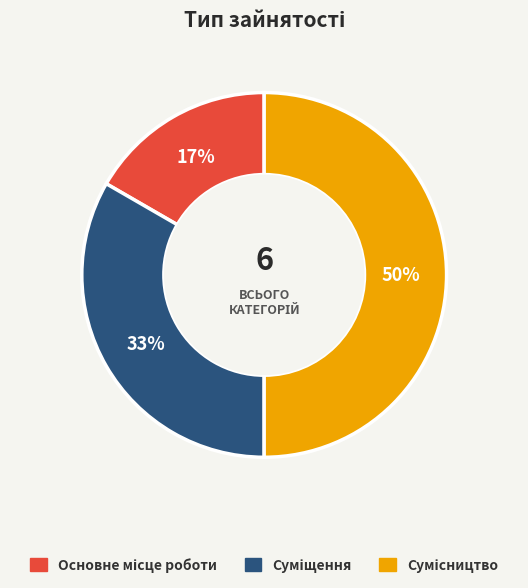

To the nearest percent, what is the difference between the largest and smallest slice percentages?

33%